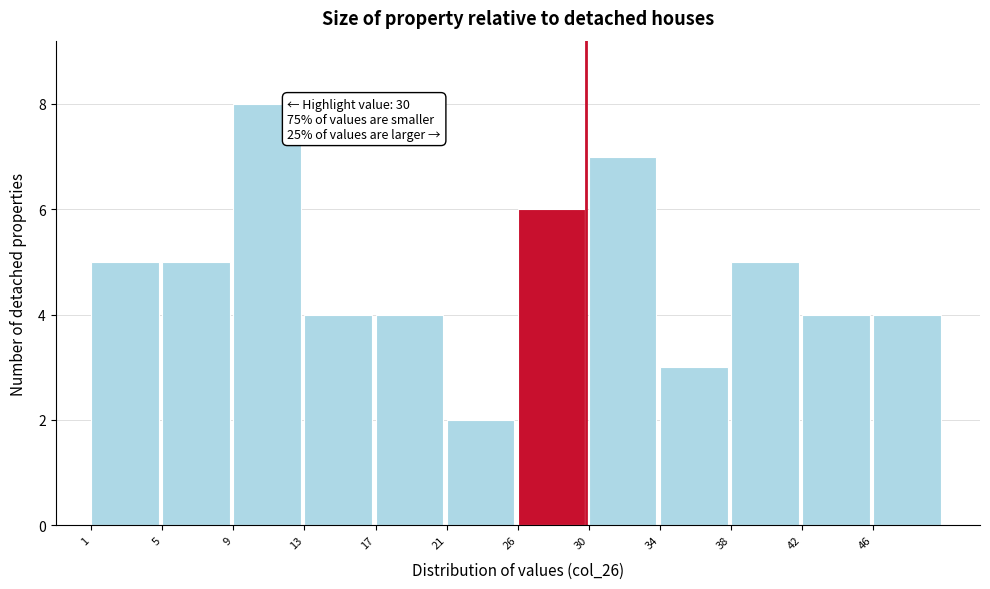

Reading left to right, transcribe all the data shown in this chart.

1=5	5=5	9=8	13=4	17=4	21=2	26=6	30=7	34=3	38=5	42=4	46=4